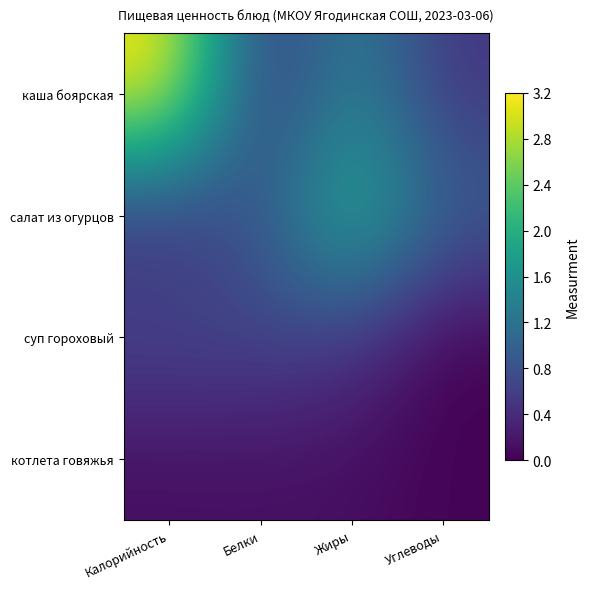

Which label corresponds to the largest value in the chart?

Калорийность